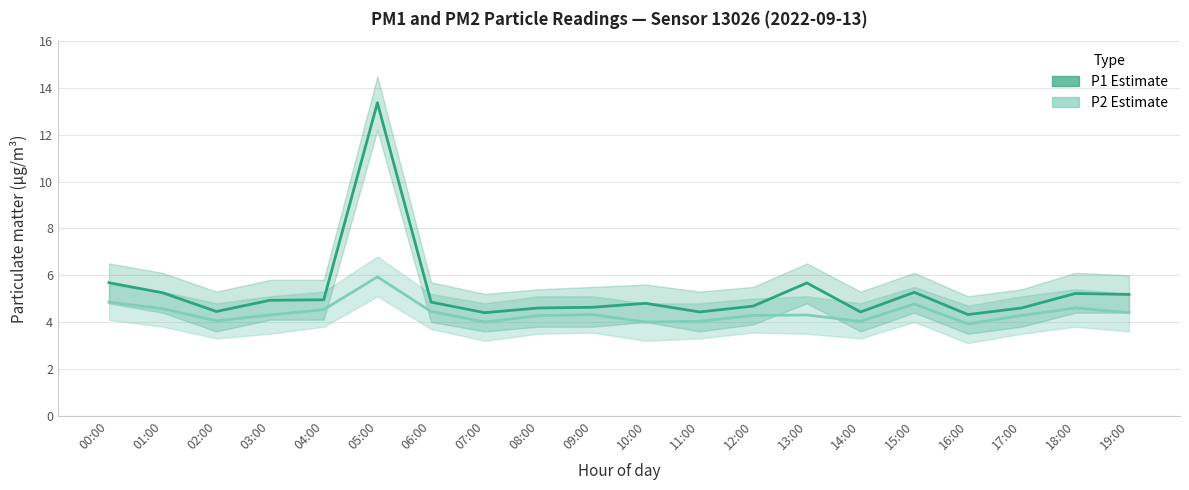

Where is the first local minimum for P2 (PM2.5 proxy)?

02:00